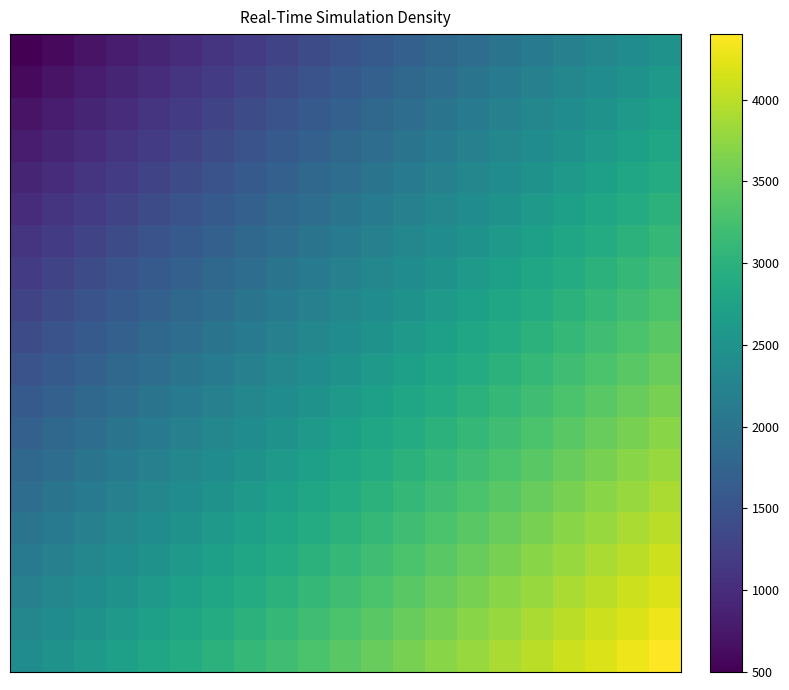

What is the greatest value displayed?

4400